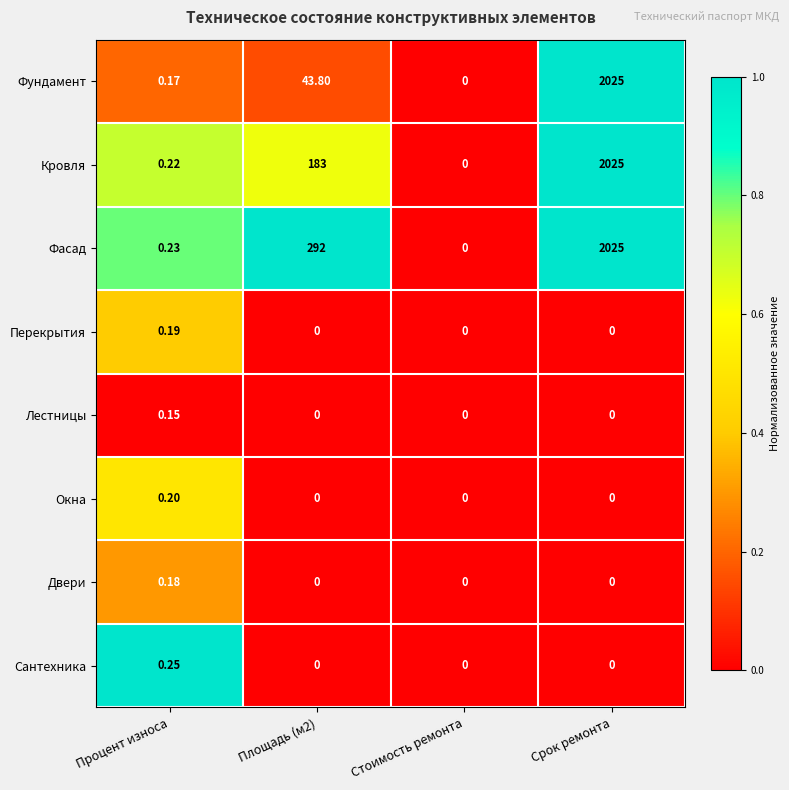

Which series has the largest total across all categories?

Фасад